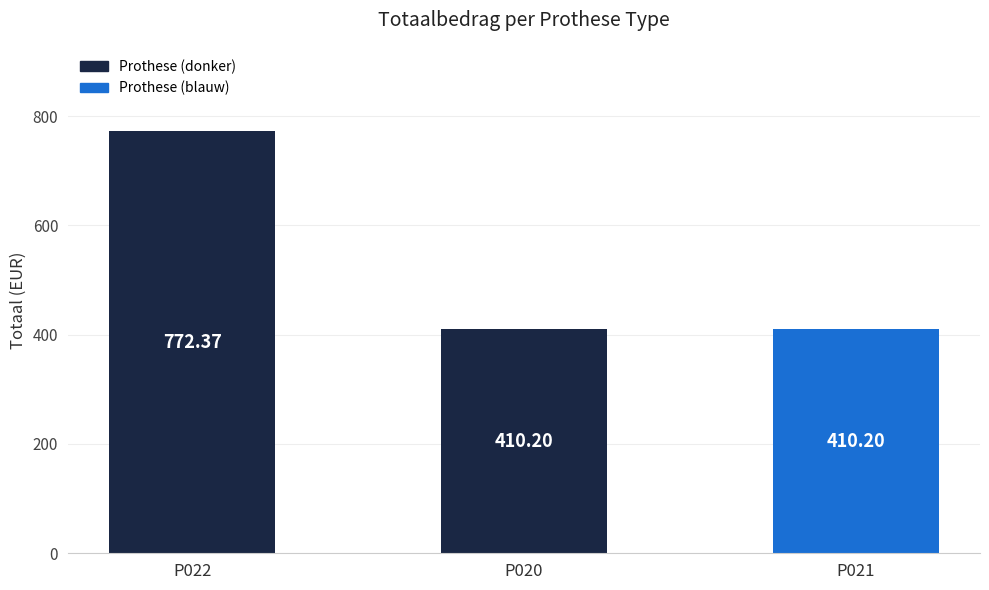

Reading left to right, extract all data points from this chart.

P022=772.4	P020=410.2	P021=410.2